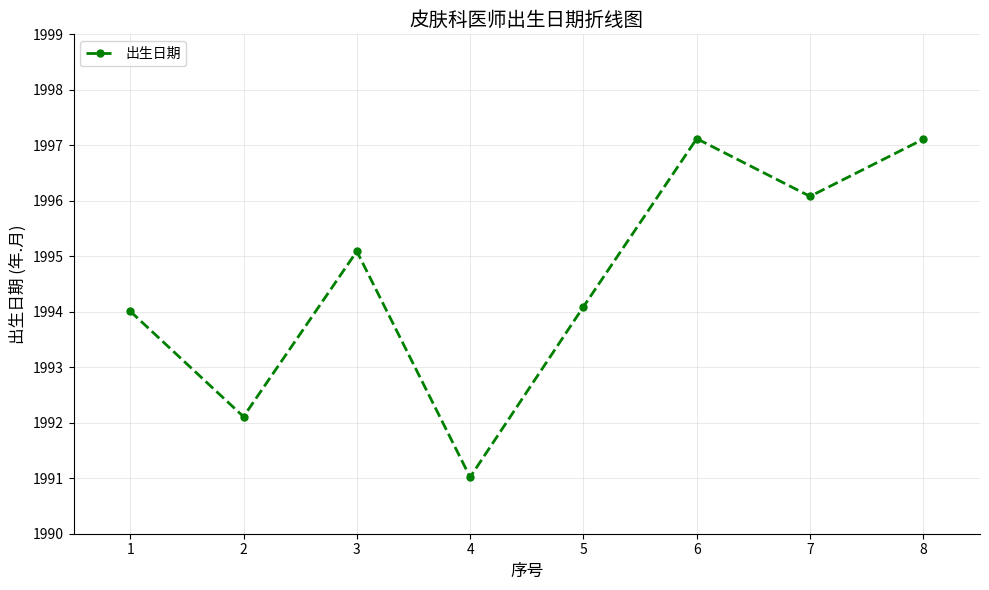

Reading right to left, what are all the values shown in this chart?

8=1997.1	7=1996.1	6=1997.1	5=1994.1	4=1991.0	3=1995.1	2=1992.1	1=1994.0